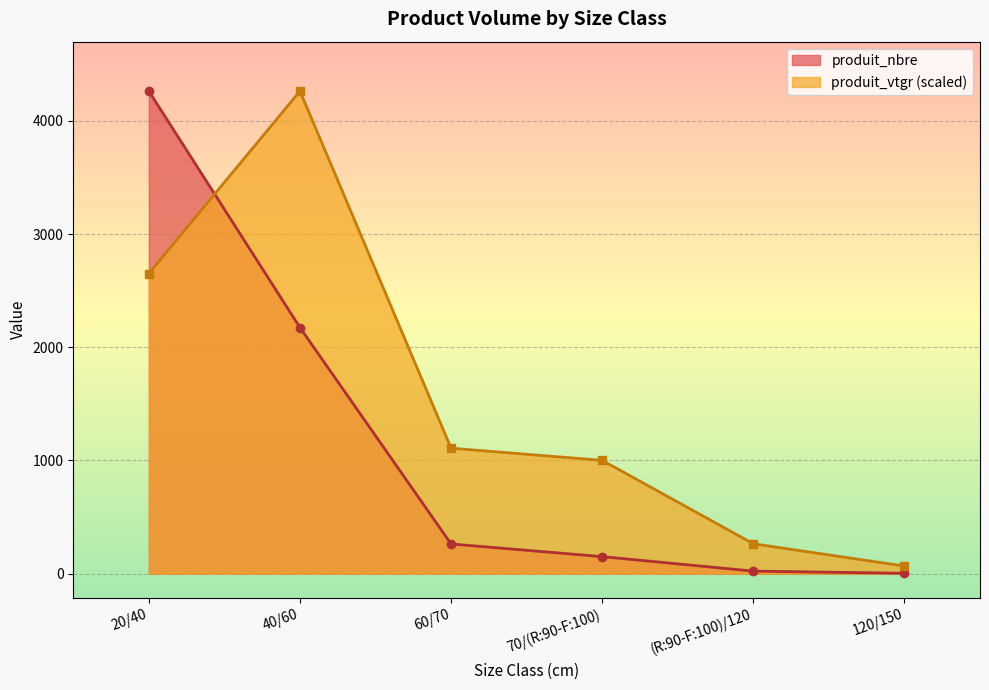

Which category has the lowest value across all series?

120/150